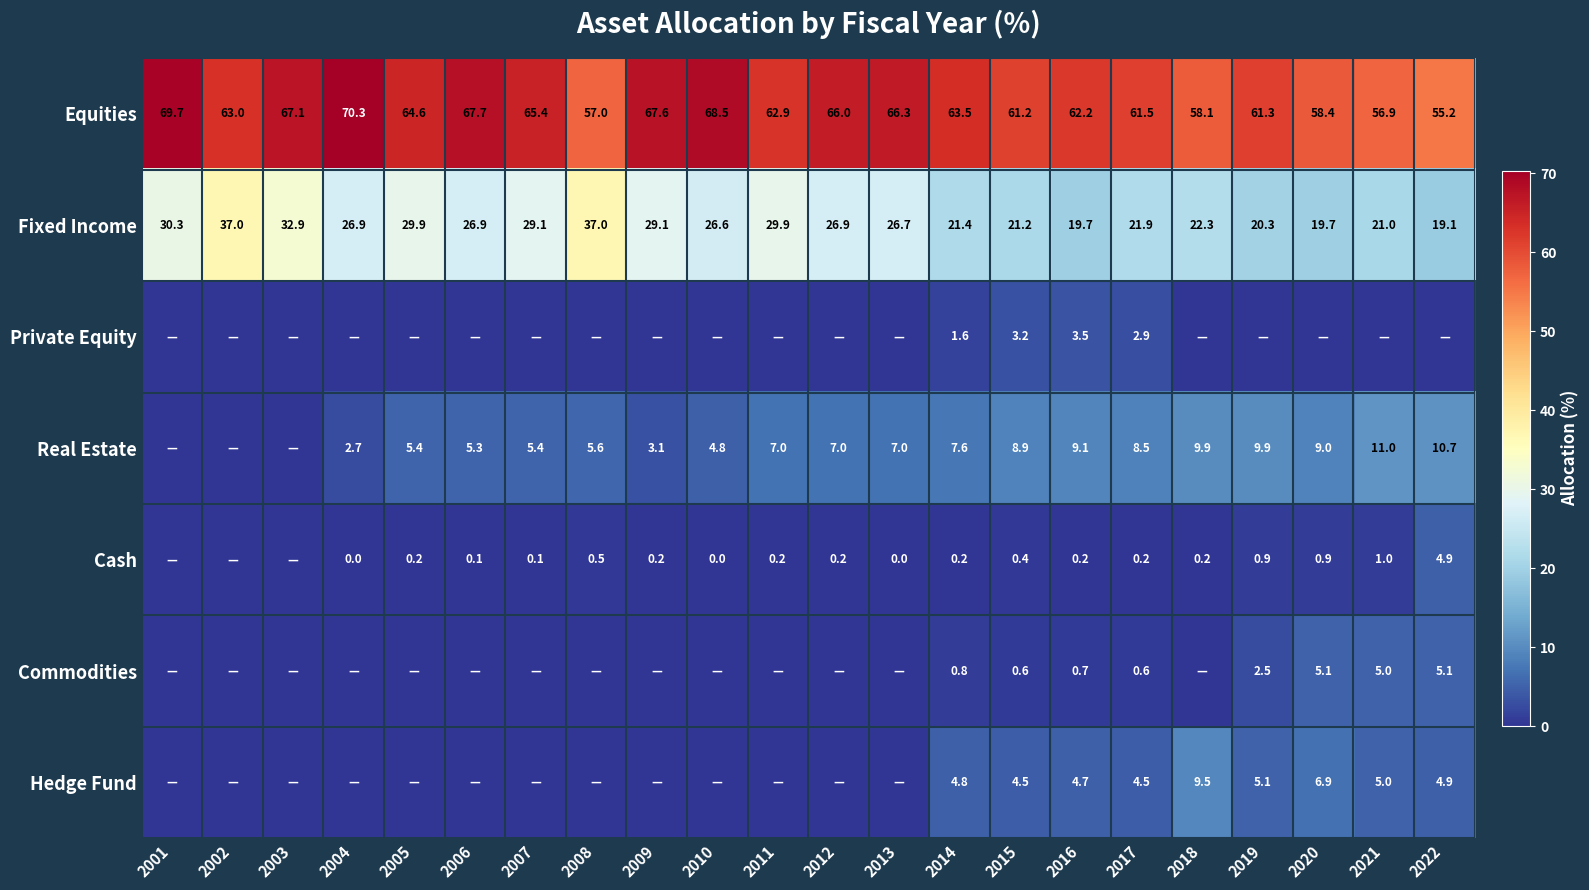

At which label is Equities closest to 62?

2016